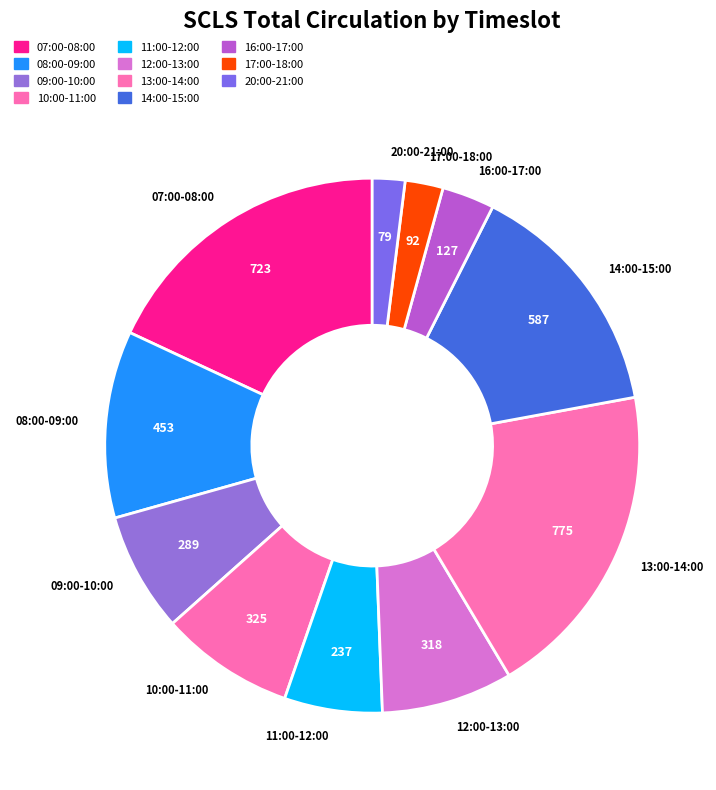

What is the ratio of the value at 13:00-14:00 to the value at 11:00-12:00?

3.3